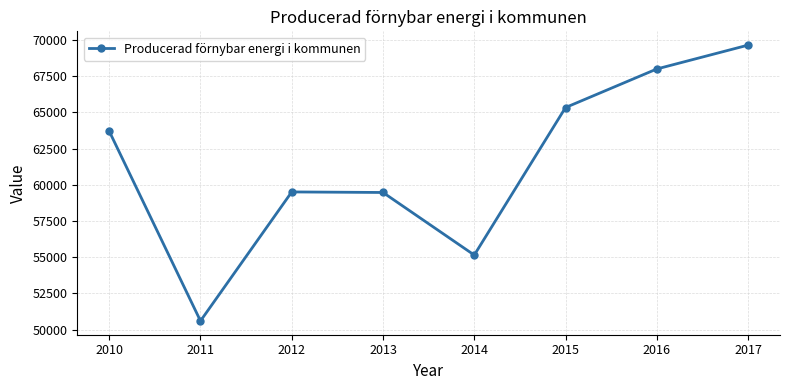

How many interior local peaks (higher than both neighbors) does the data have?

1